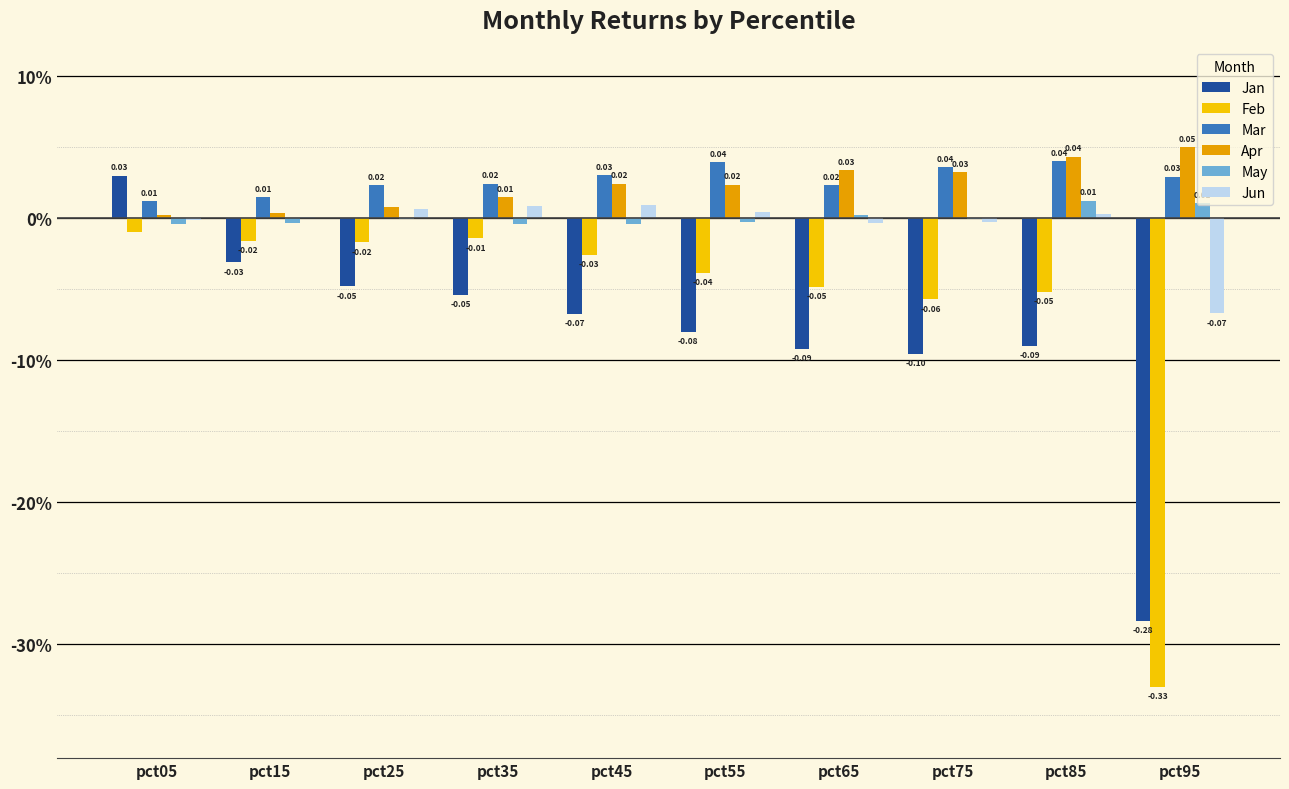

Reading right to left, extract all data points from this chart.

Jan: -0.3	-0.1	-0.1	-0.1	-0.1	-0.1	-0.1	-0.0	-0.0	0.0
Feb: -0.3	-0.1	-0.1	-0.0	-0.0	-0.0	-0.0	-0.0	-0.0	-0.0
Mar: 0.0	0.0	0.0	0.0	0.0	0.0	0.0	0.0	0.0	0.0
Apr: 0.0	0.0	0.0	0.0	0.0	0.0	0.0	0.0	0.0	0.0
May: 0.0	0.0	-0.0	0.0	-0.0	-0.0	-0.0	-0.0	-0.0	-0.0
Jun: -0.1	0.0	-0.0	-0.0	0.0	0.0	0.0	0.0	0.0	-0.0